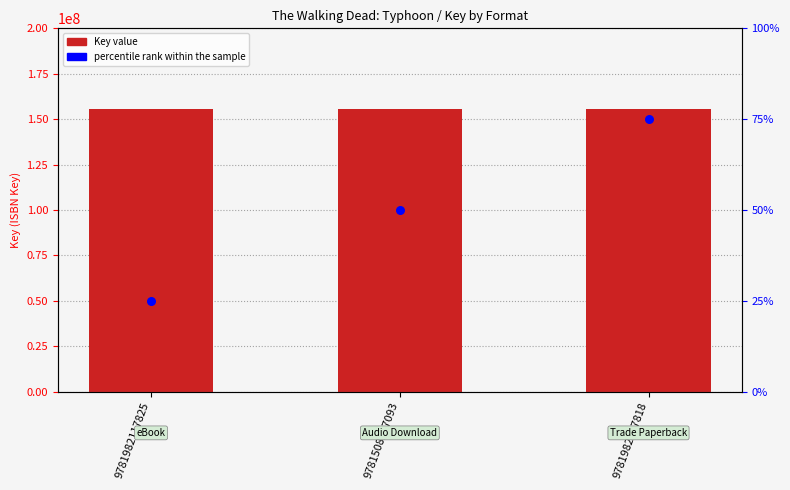

Is the value of percentile rank within the sample at 9781982117818 greater than the value of Key at 9781982117818?

No